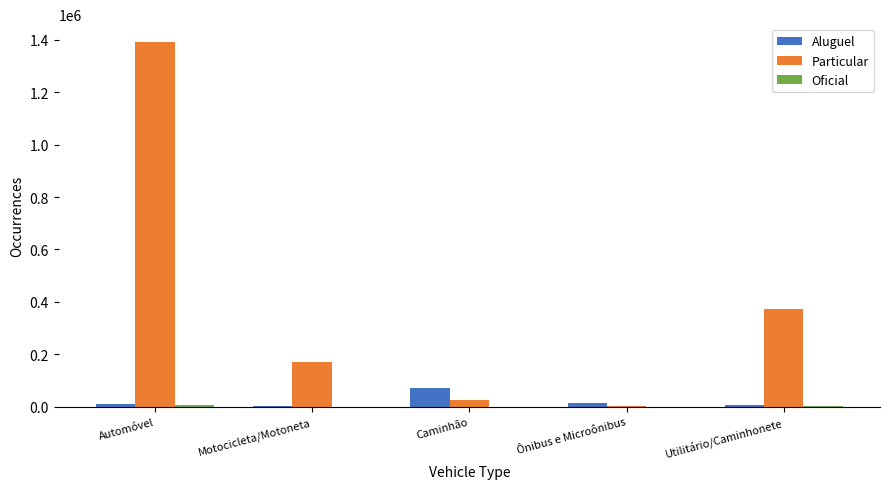

How many distinct data groups are displayed?

3